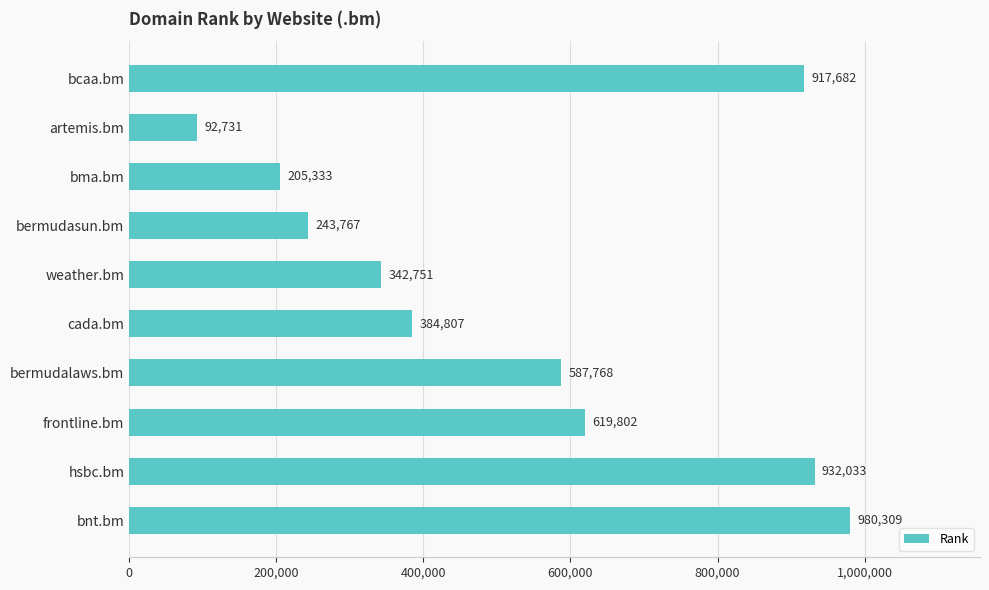

What is the minimum value shown in the chart?

92731